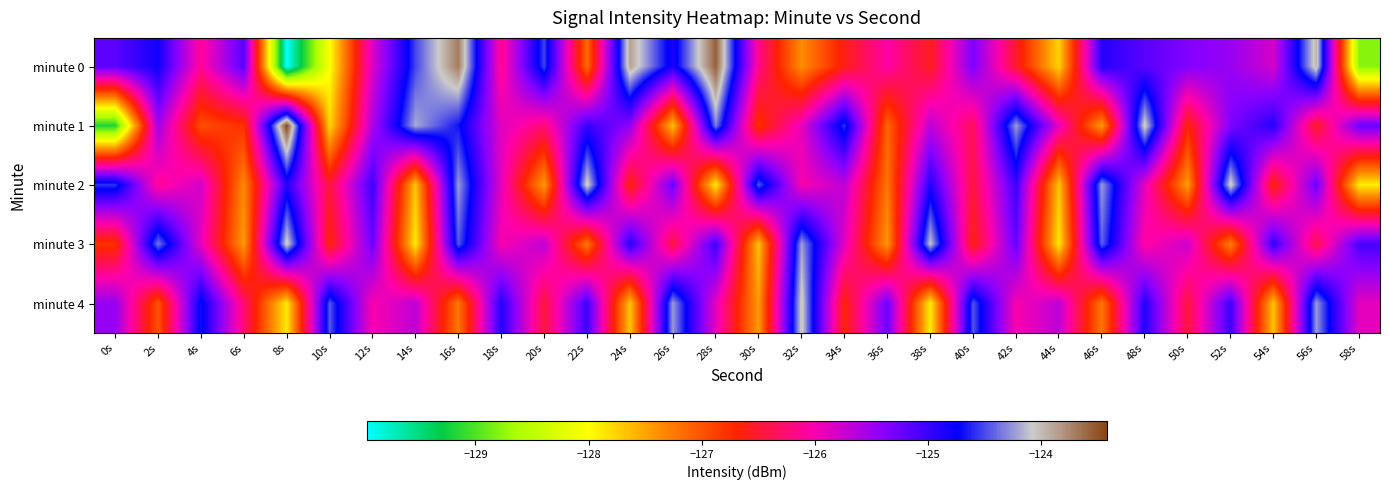

Count the number of categories in the chart.

30